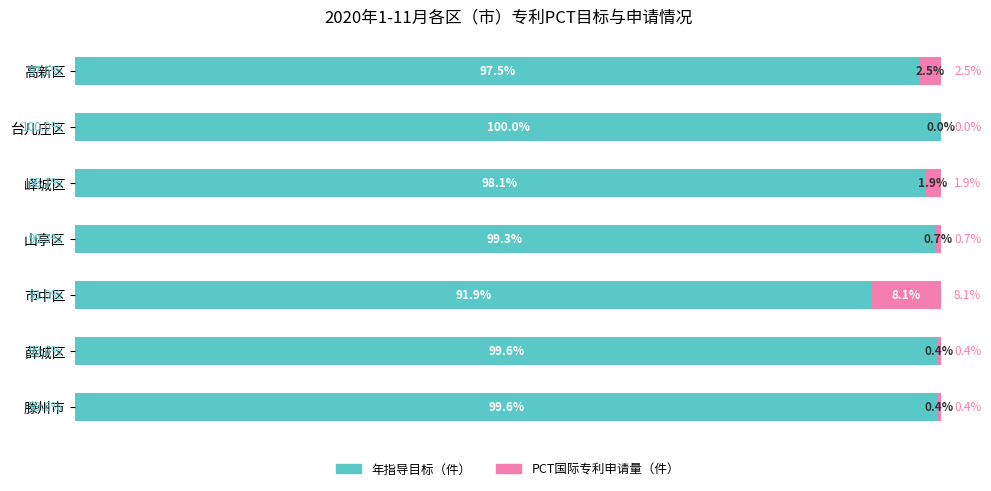

At which label is 年指导目标（件） closest to 95?

高新区